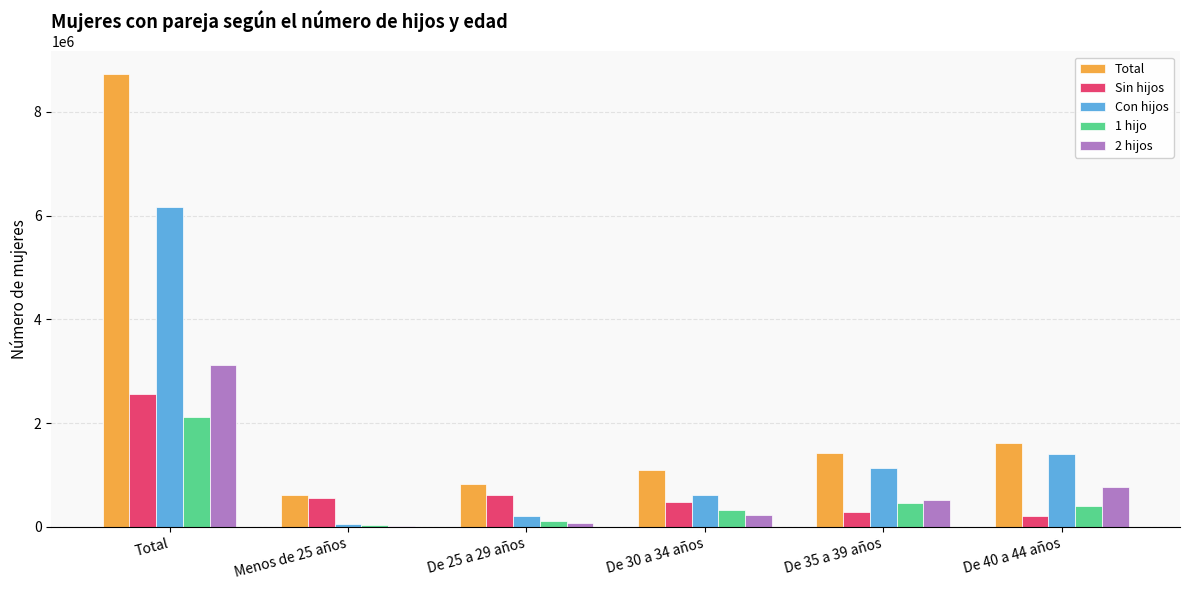

Reading left to right, list all the values displayed in this chart.

Total: Total=8724043	Menos de 25 años=615139	De 25 a 29 años=827942	De 30 a 34 años=1091996	De 35 a 39 años=1430679	De 40 a 44 años=1615691
Sin hijos: Total=2552337	Menos de 25 años=564624	De 25 a 29 años=608727	De 30 a 34 años=474971	De 35 a 39 años=294112	De 40 a 44 años=209481
Con hijos: Total=6171706	Menos de 25 años=50515	De 25 a 29 años=219215	De 30 a 34 años=617025	De 35 a 39 años=1136567	De 40 a 44 años=1406210
1 hijo: Total=2120497	Menos de 25 años=36802	De 25 a 29 años=117524	De 30 a 34 años=324730	De 35 a 39 años=460305	De 40 a 44 años=406150
2 hijos: Total=3113508	Menos de 25 años=10594	De 25 a 29 años=75143	De 30 a 34 años=226931	De 35 a 39 años=514956	De 40 a 44 años=777120